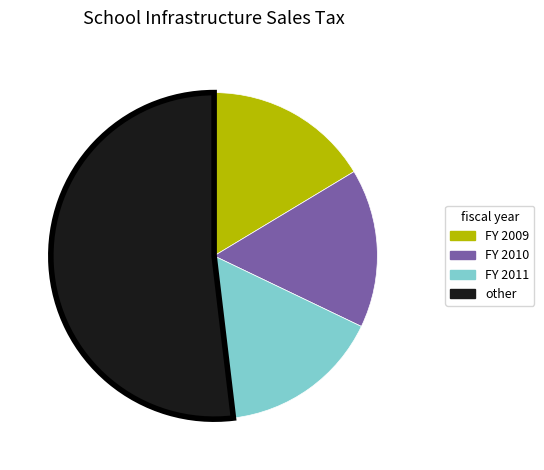

Combined, do FY 2009 and FY 2010 account for over 50%?

No